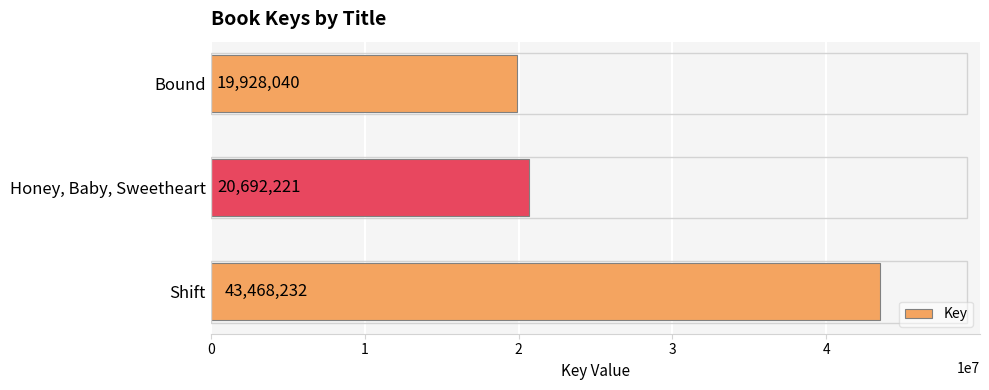

What is the sum of all values?

84088493